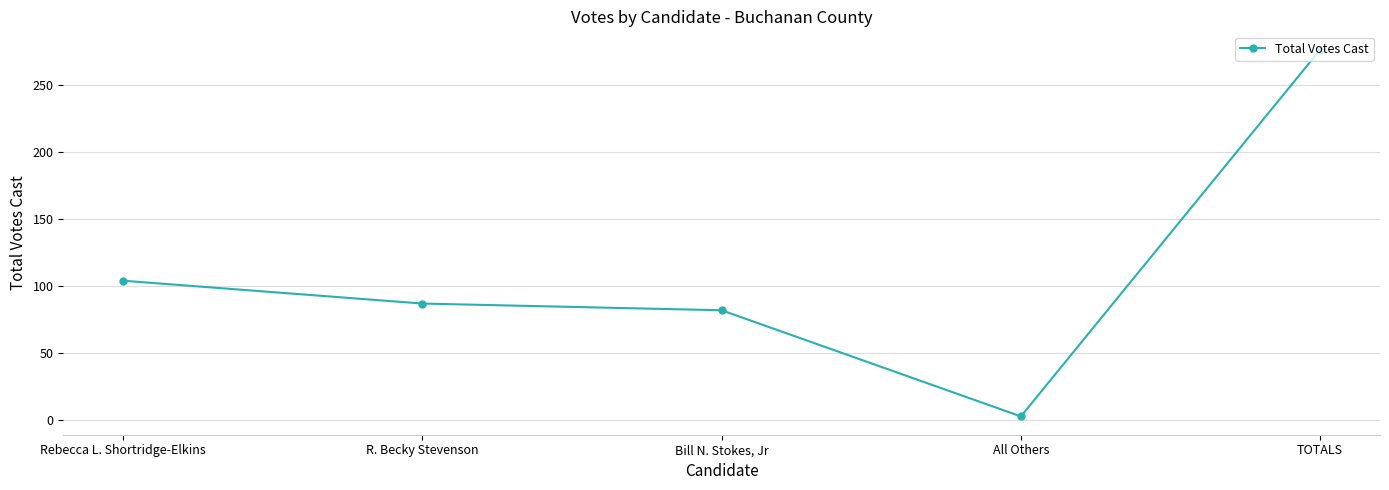

How many values are below 87?

2